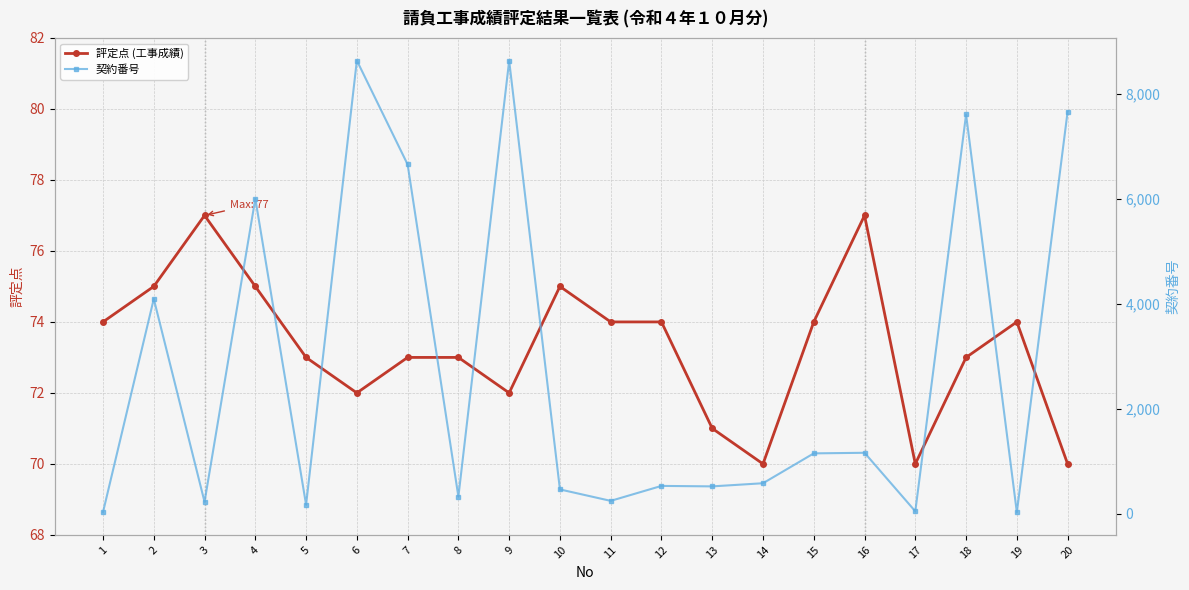

Rank the series at 17 from highest to lowest value.

評定点 (工事成績), 契約番号